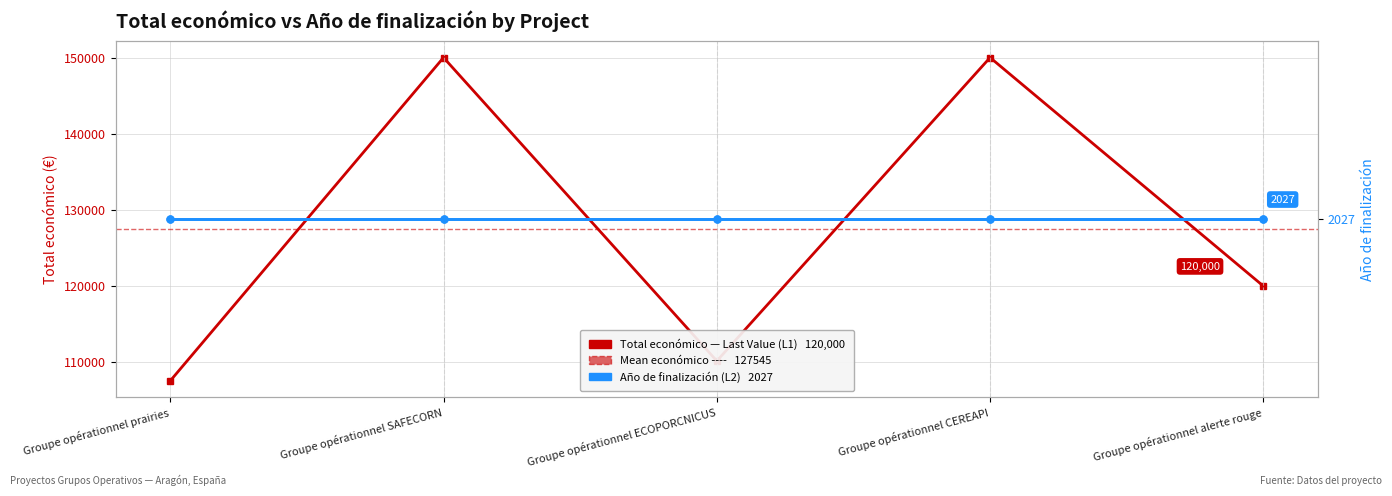

How many data points are less than 120000?

2